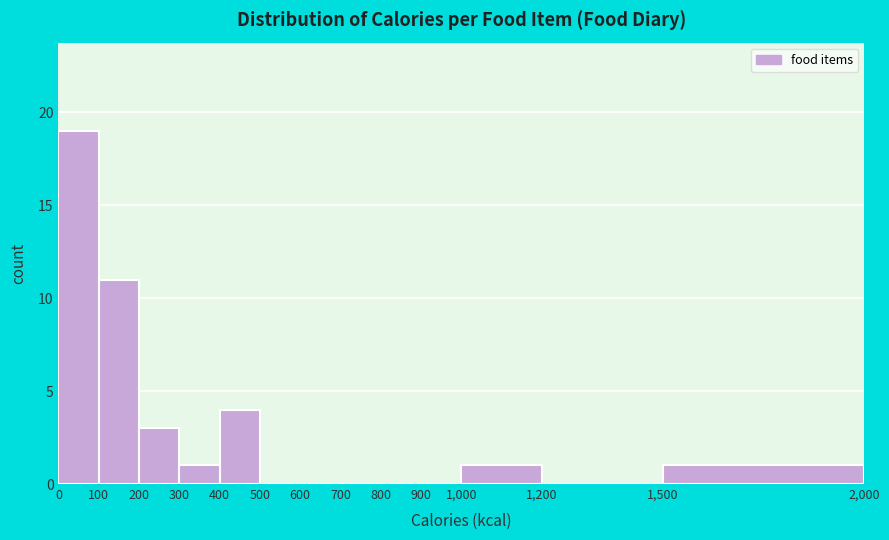

Reading left to right, list every bar in this chart as the range it spans on the x-axis followed by its height. The values are not printed on the chart, so give them approximately, as read against the axis.

0 to 100: 19
100 to 200: 11
200 to 300: 3
300 to 400: 1
400 to 500: 4
500 to 600: 0
600 to 700: 0
700 to 800: 0
800 to 900: 0
900 to 1,000: 0
1,000 to 1,200: 1
1,200 to 1,500: 0
1,500 to 2,000: 1